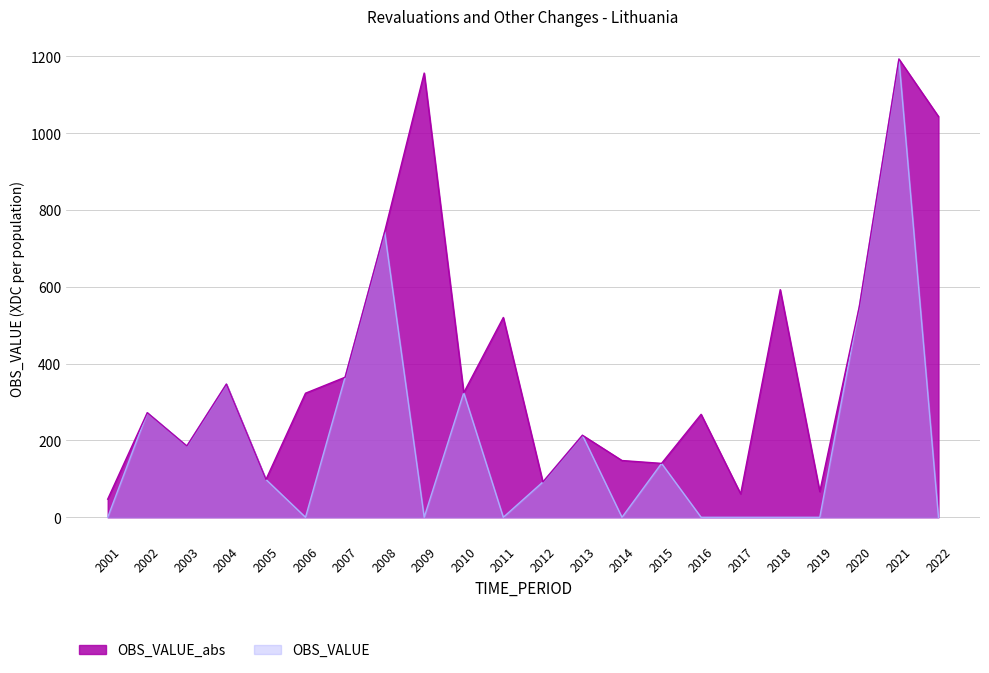

What is the minimum value shown in the chart?

0.0